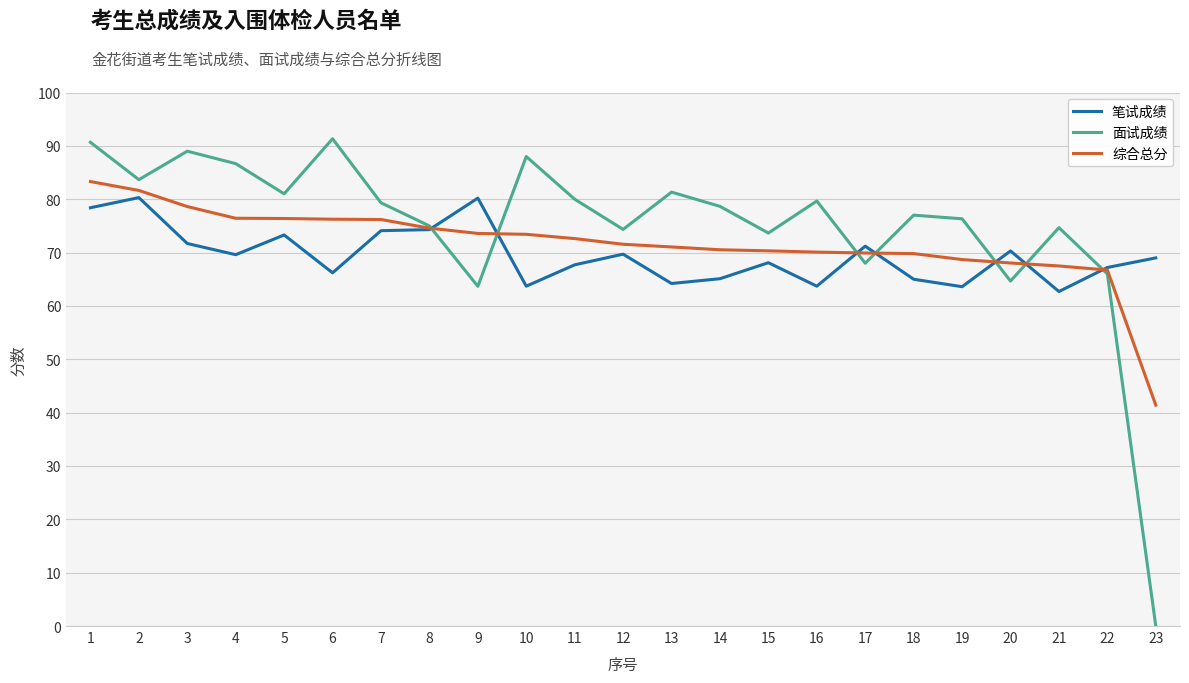

What is the total value across all series at 22?

199.9